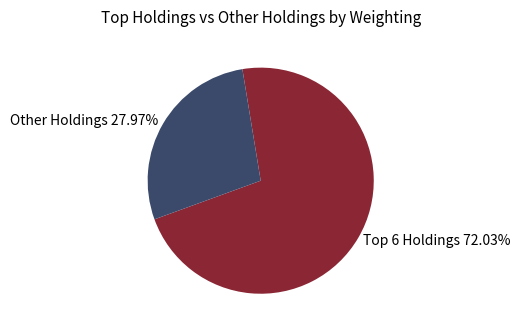

Which slice represents more than half of the pie?

Top 6 Holdings 72.03%